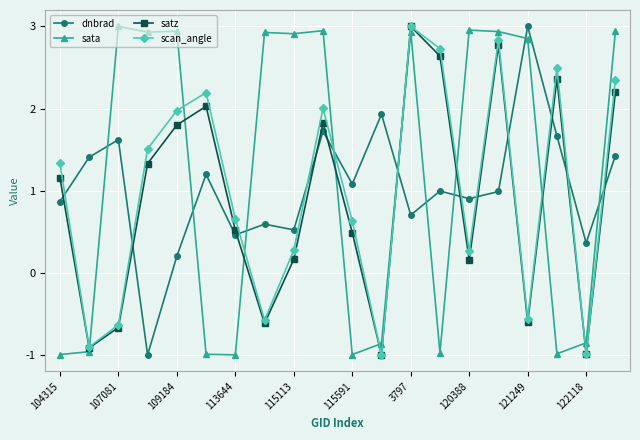

True or false: sata has more than 2 interior local peaks.

True